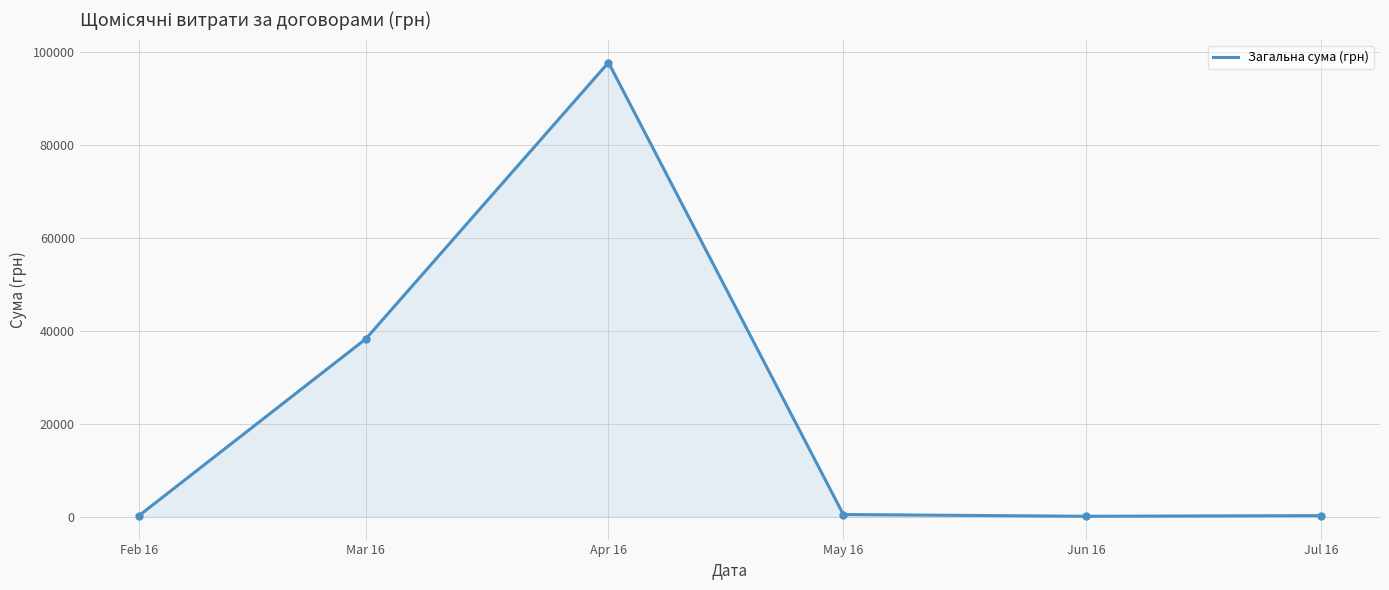

What is the maximum value shown in the chart?

97802.1